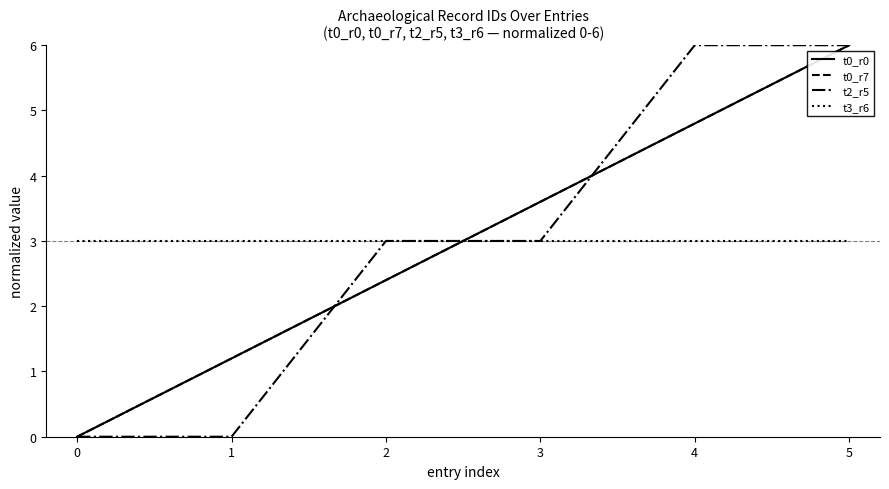

Reading left to right, what are all the values shown in this chart?

t0_r0: 0.0	1.2	2.4	3.6	4.8	6.0
t0_r7: 0.0	1.2	2.4	3.6	4.8	6.0
t2_r5: 0.0	0.0	3.0	3.0	6.0	6.0
t3_r6: 3.0	3.0	3.0	3.0	3.0	3.0